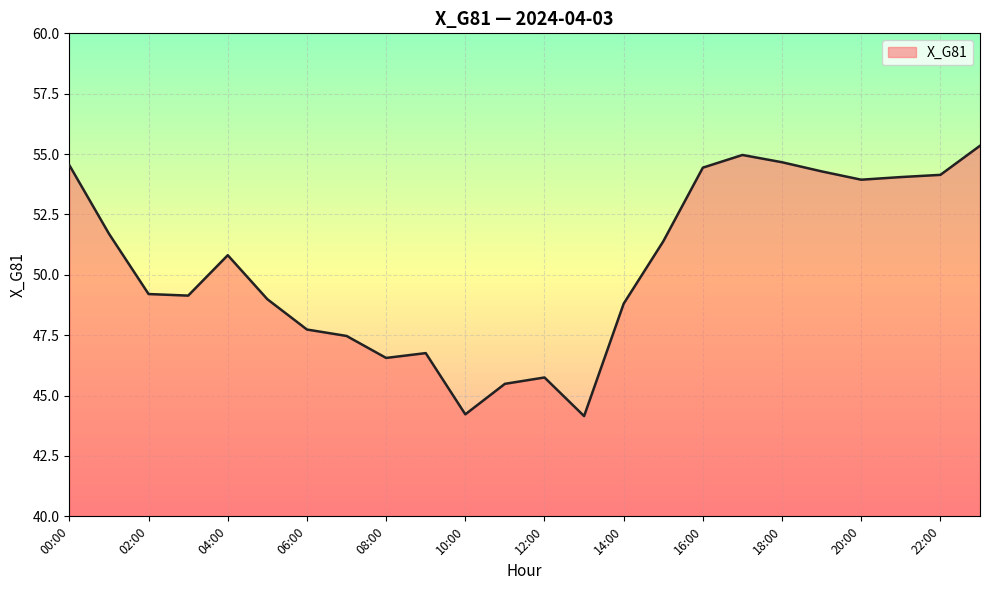

What is the maximum value shown in the chart?

55.3